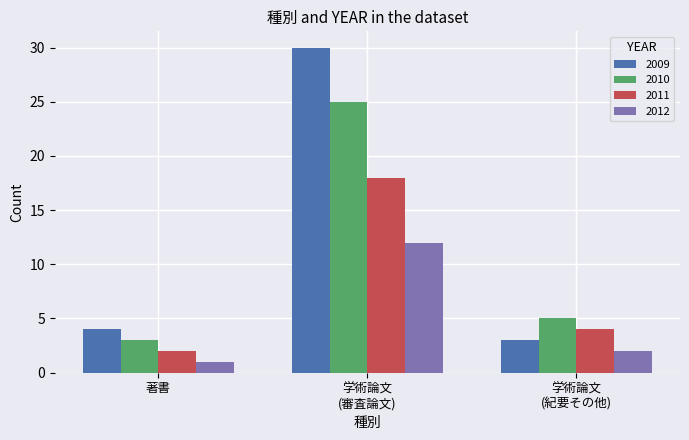

How many bars are there in each group?

4